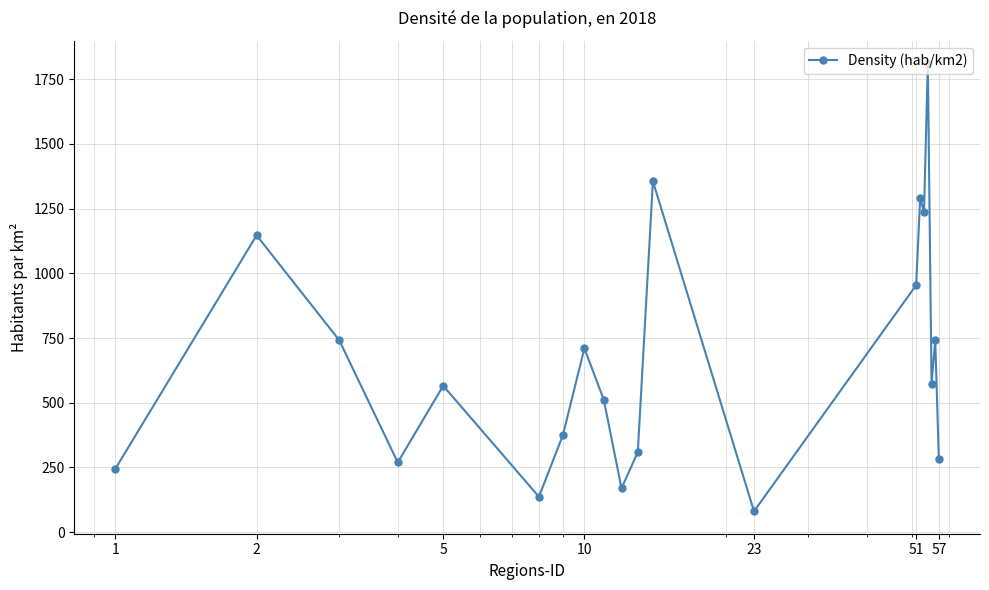

How many interior local valleys (lower than both neighbors) does the data have?

6